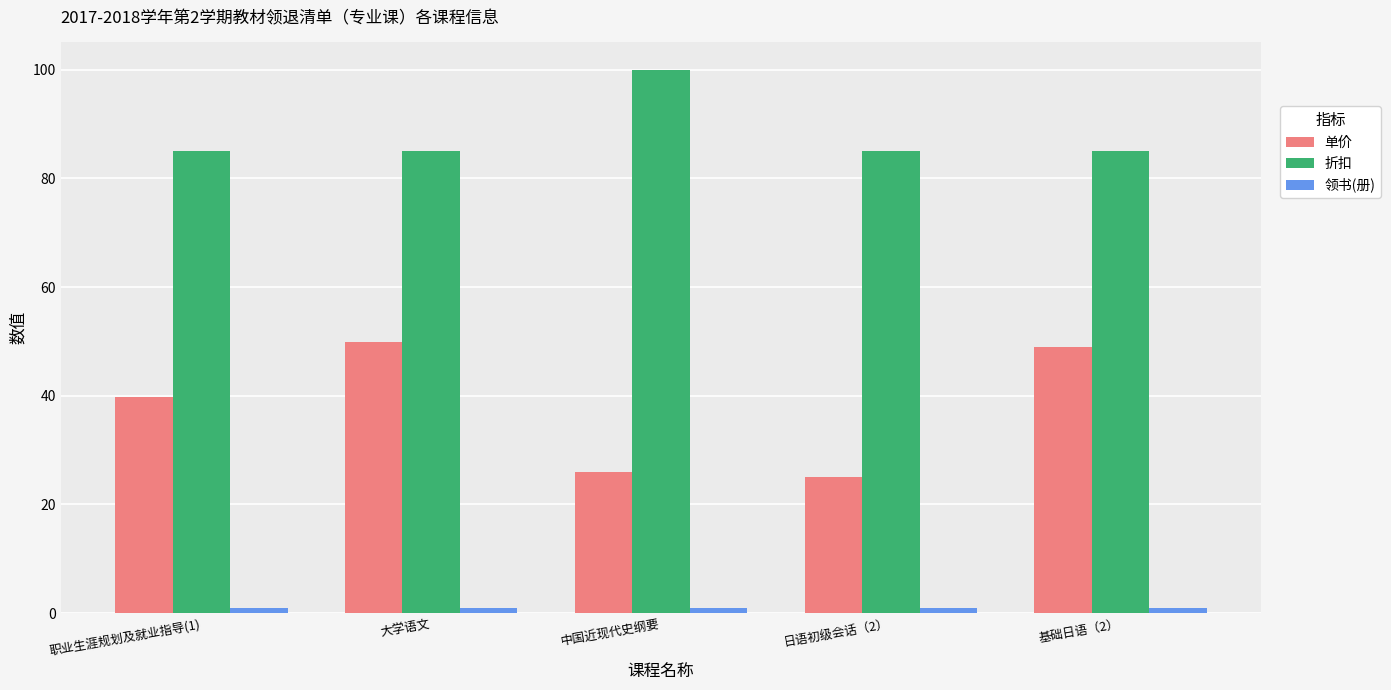

Which series changed the most between 职业生涯规划及就业指导(1) and 基础日语（2）?

单价